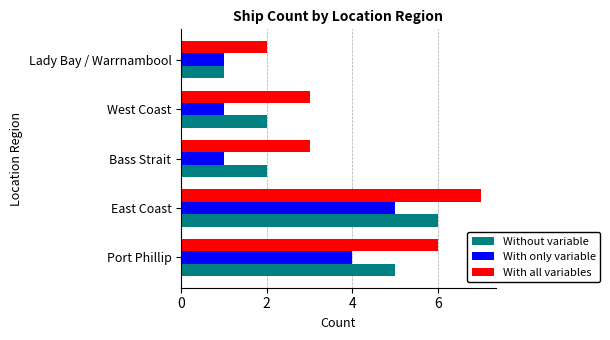

At which category is the sum across all series the highest?

East Coast